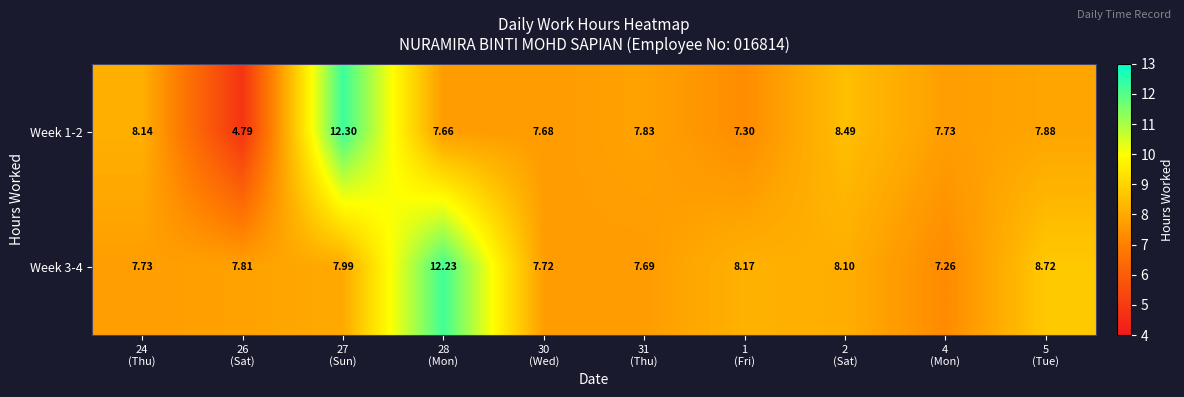

How many distinct data groups are displayed?

2